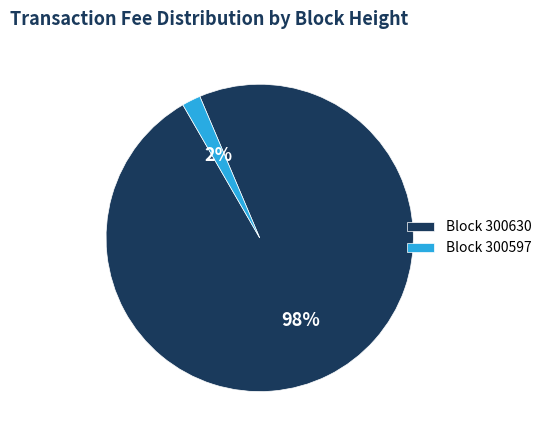

Does any single category account for the majority?

Yes